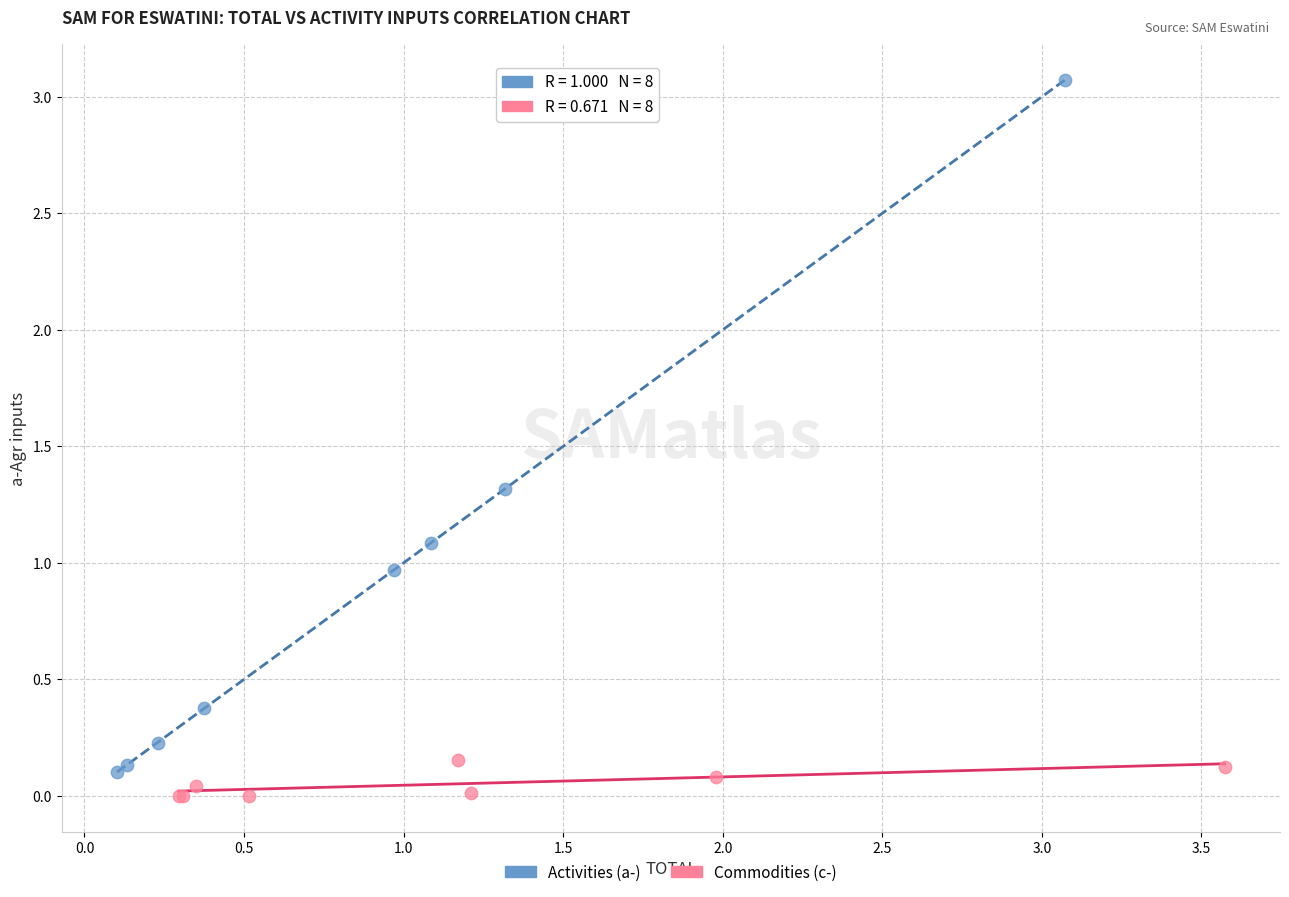

Which series reaches the maximum Y coordinate?

Activities (a-)